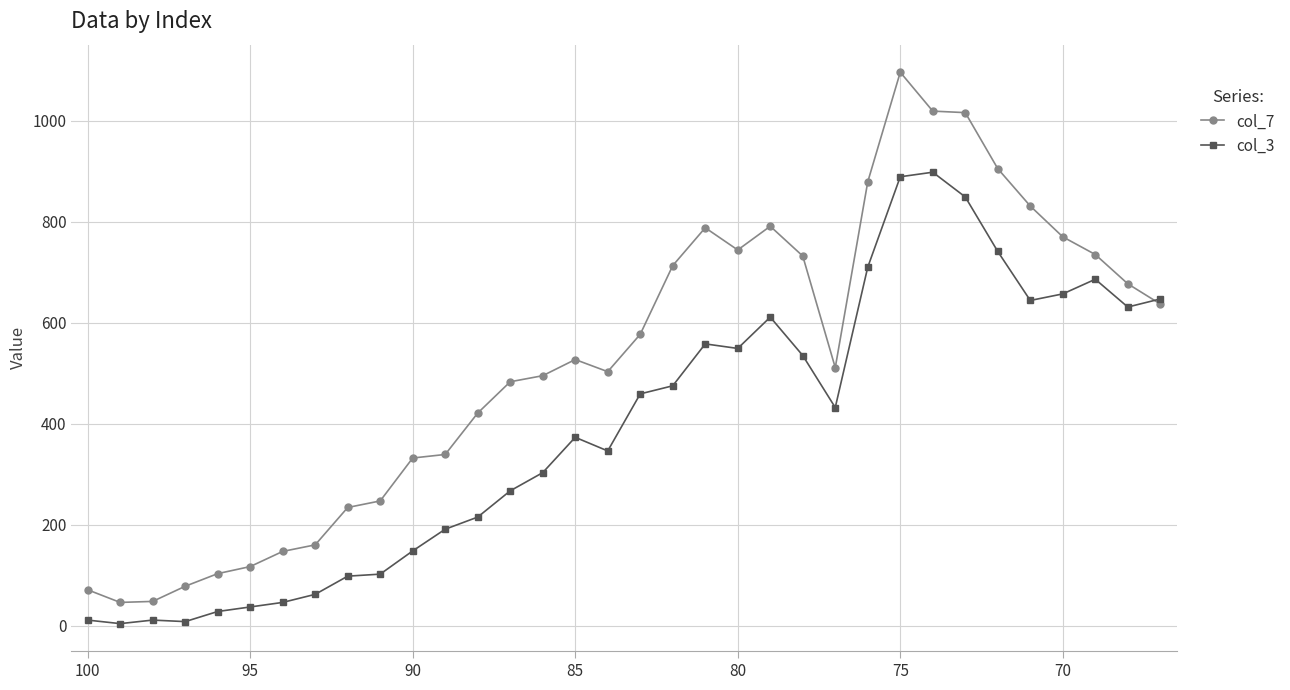

What is the maximum value shown in the chart?

1096